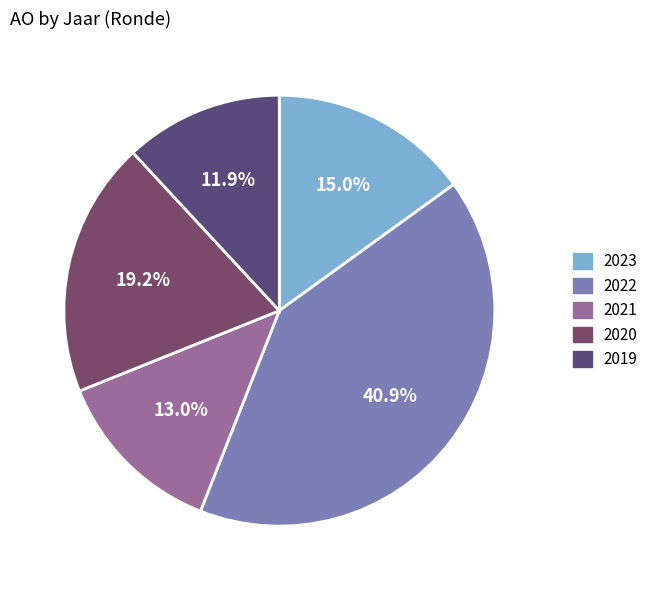

Does any single category account for the majority?

No